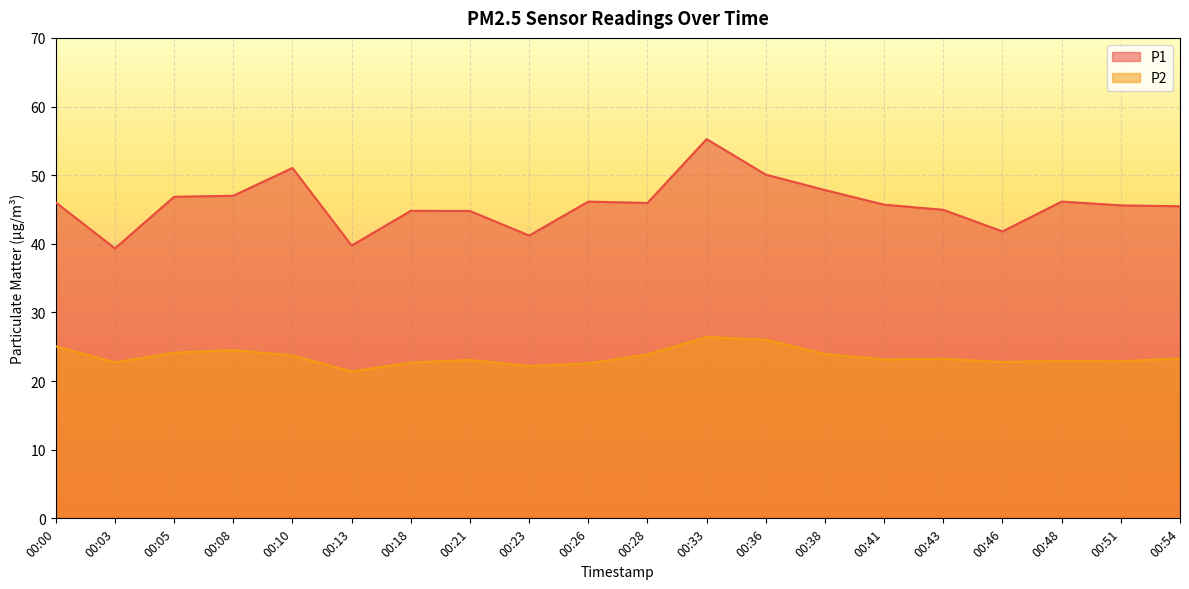

What is the lowest value of the P2 series?

21.4